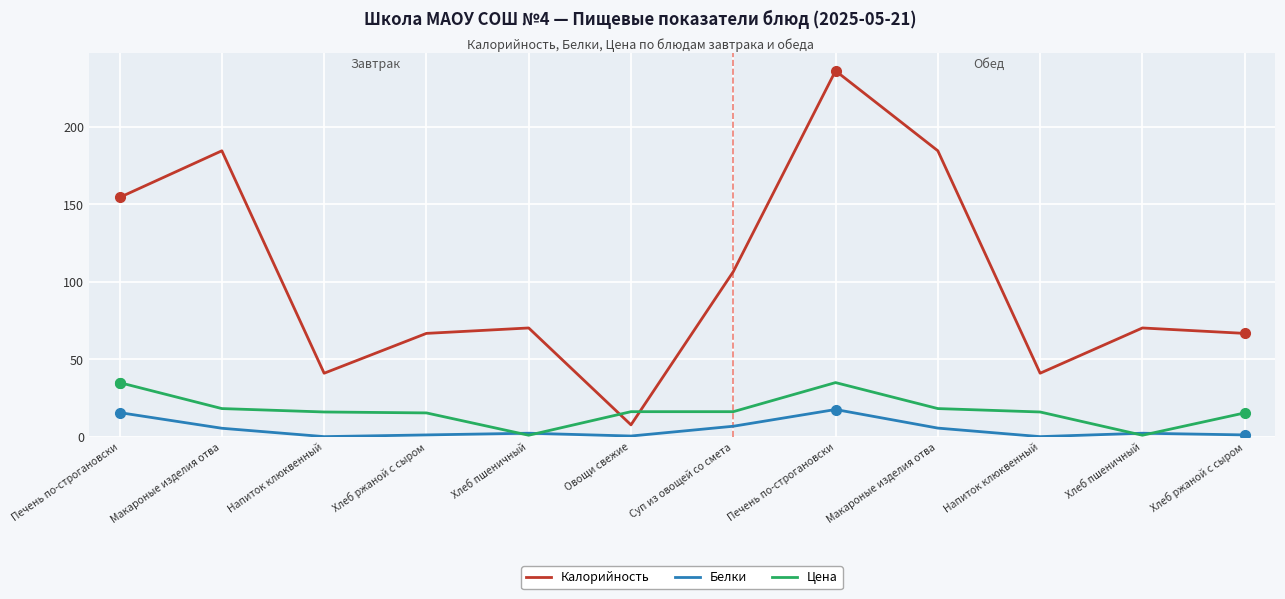

Rank the series at Суп из овощей со смета from lowest to highest value.

Белки, Цена, Калорийность